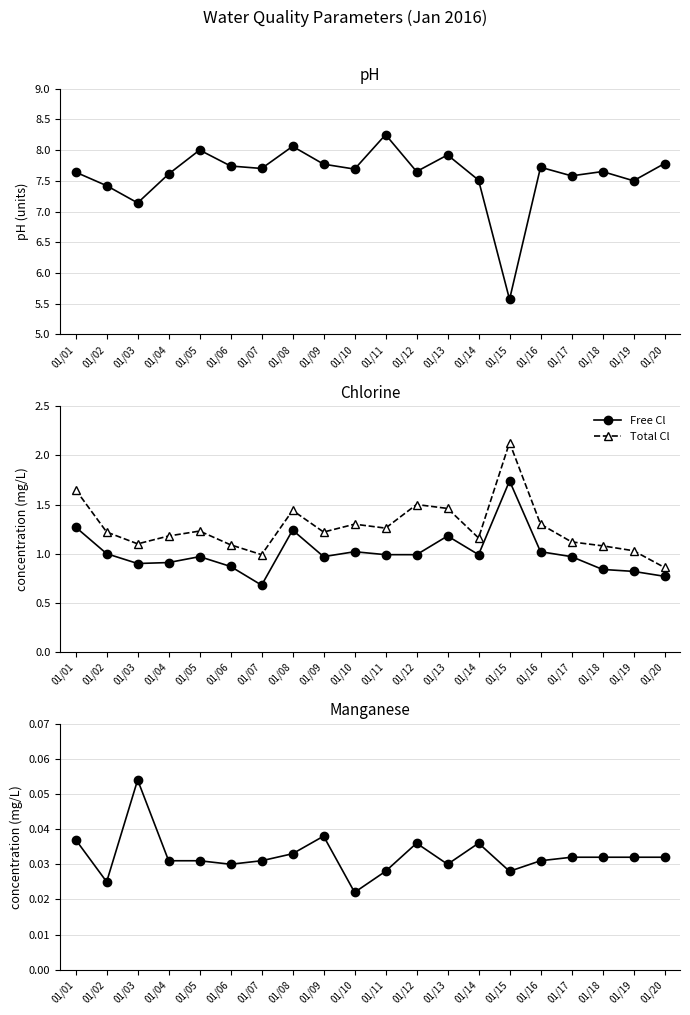

Count the number of categories in the chart.

20